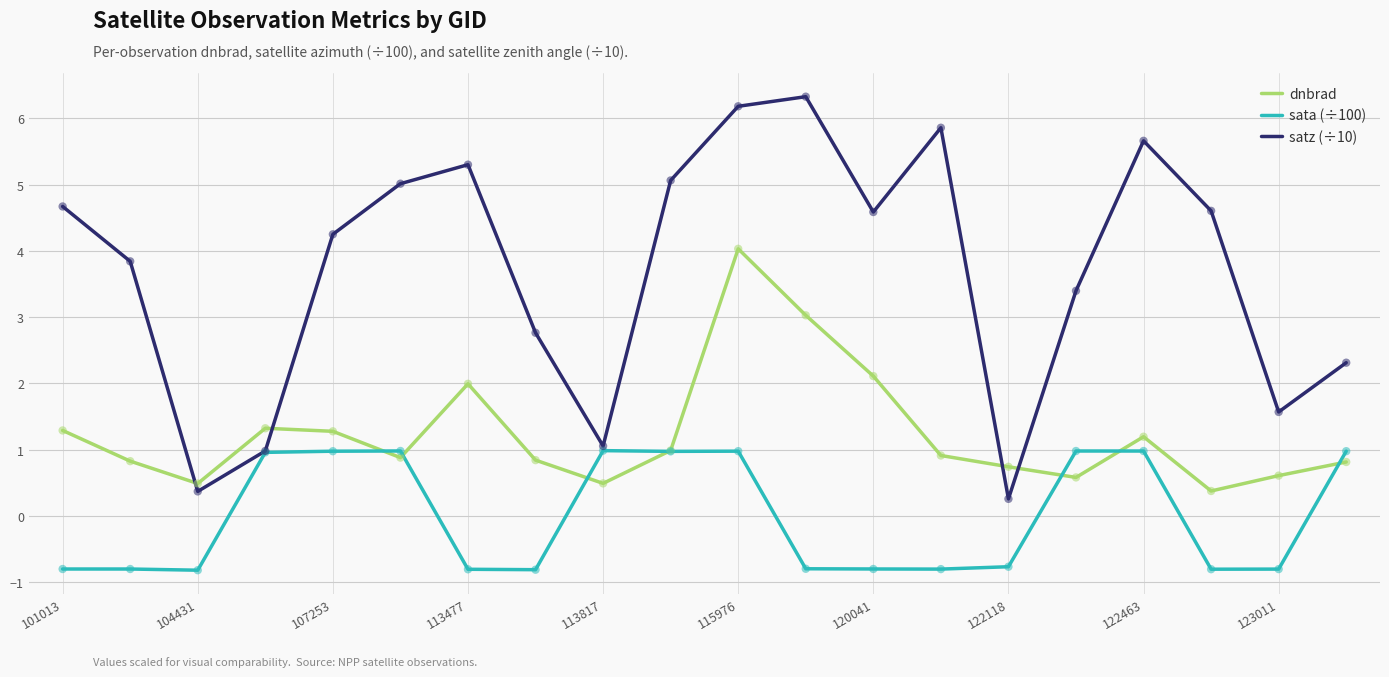

Which series has the largest total across all categories?

satz (÷10)